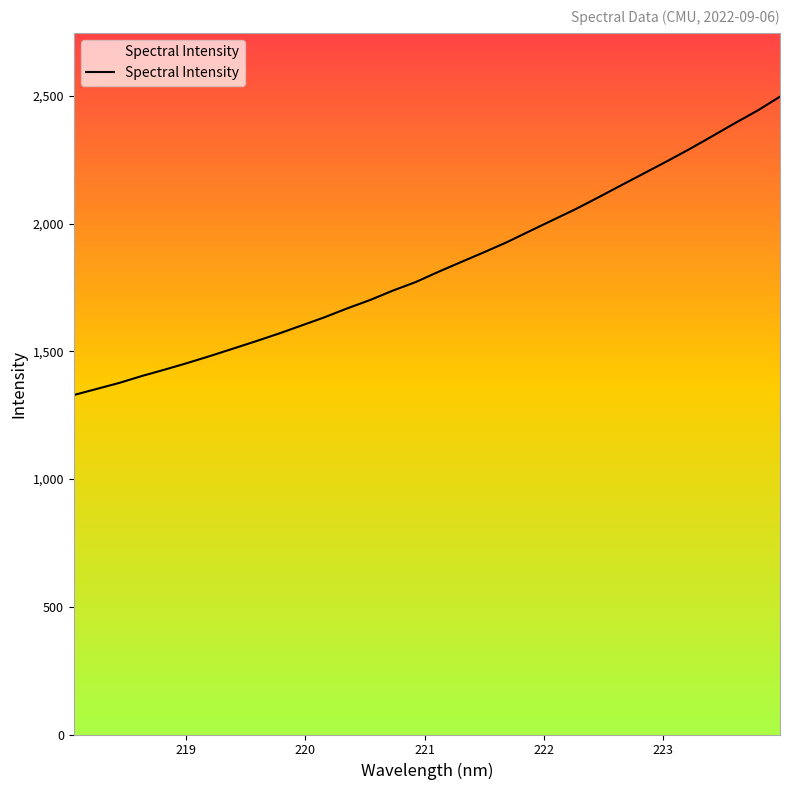

What is the minimum value shown in the chart?

1328.8